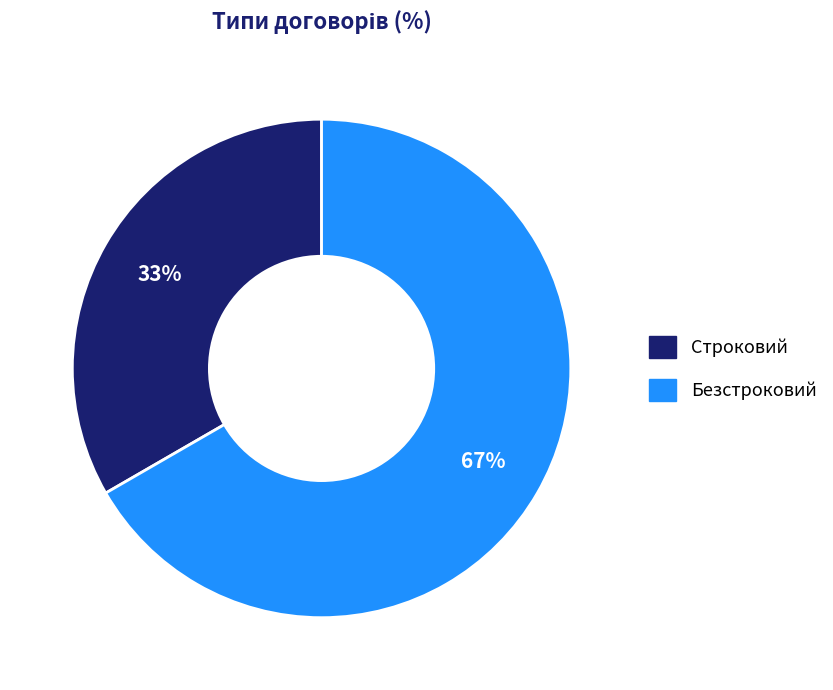

Combined, do Безстроковий and Строковий account for over 50%?

Yes